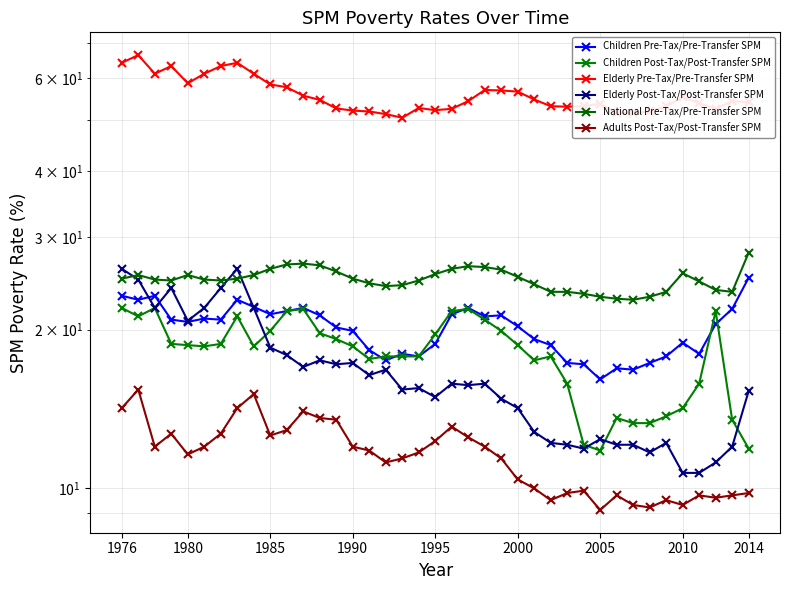

At how many categories does at least one series exceed 38?

39